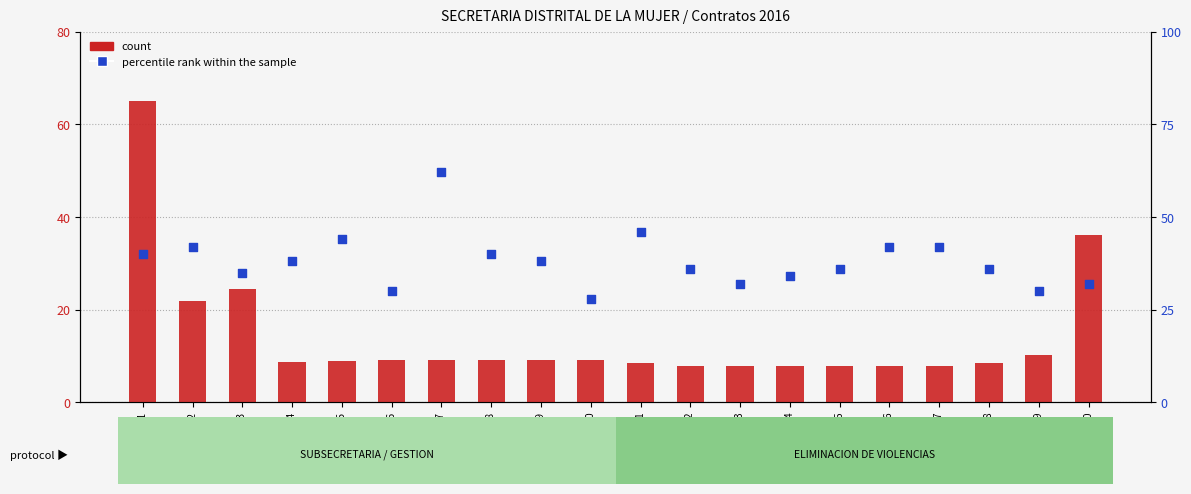

Which series contains the highest Y value?

count